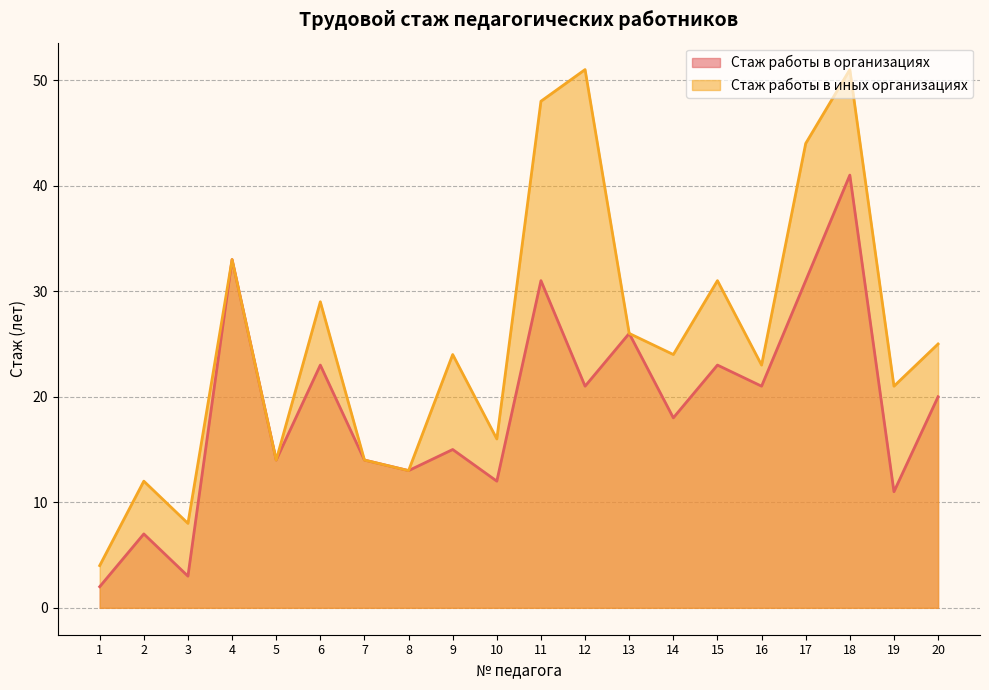

Reading left to right, extract all data points from this chart.

Стаж работы в организациях: 1=2	2=7	3=3	4=33	5=14	6=23	7=14	8=13	9=15	10=12	11=31	12=21	13=26	14=18	15=23	16=21	17=31	18=41	19=11	20=20
Стаж работы в иных организациях: 1=4	2=12	3=8	4=33	5=14	6=29	7=14	8=13	9=24	10=16	11=48	12=51	13=26	14=24	15=31	16=23	17=44	18=51	19=21	20=25